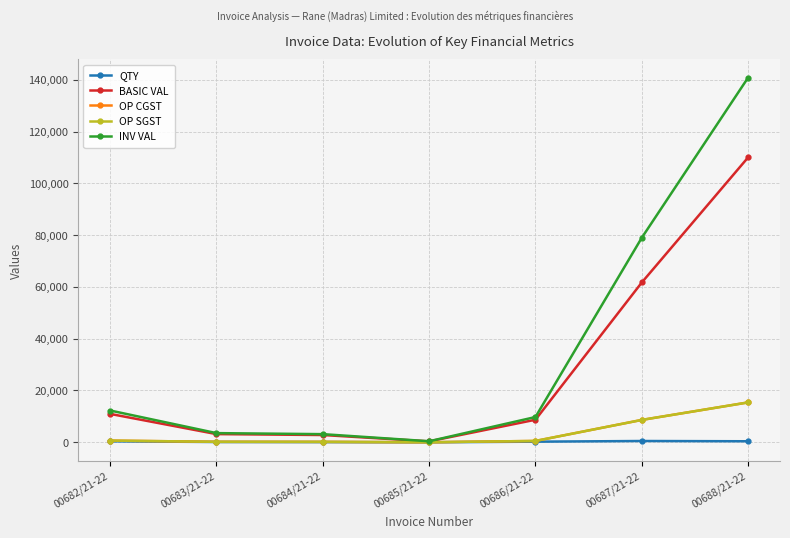

What are all the series names shown in the legend?

QTY, BASIC VAL, OP CGST, OP SGST, INV VAL